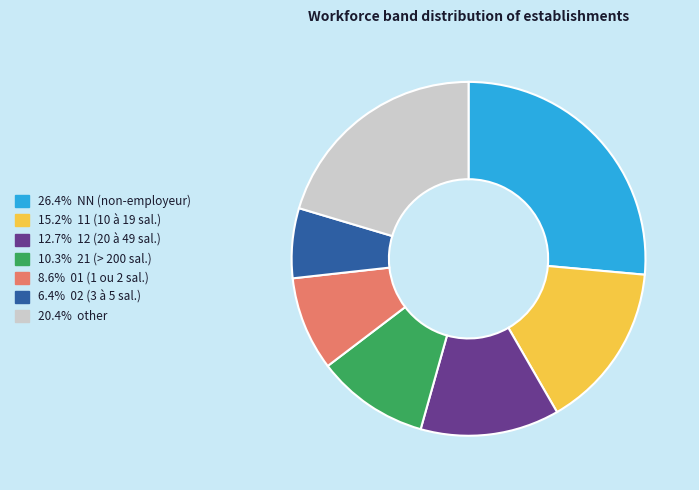

Is there a majority slice in this chart?

No